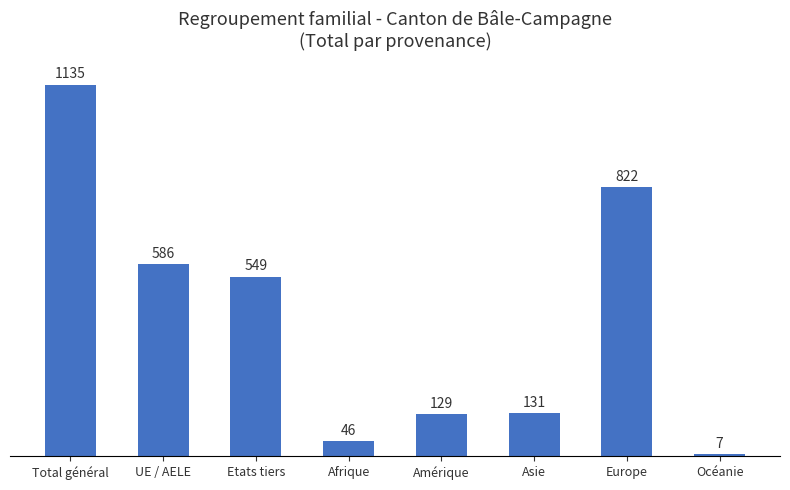

Count the number of categories in the chart.

8